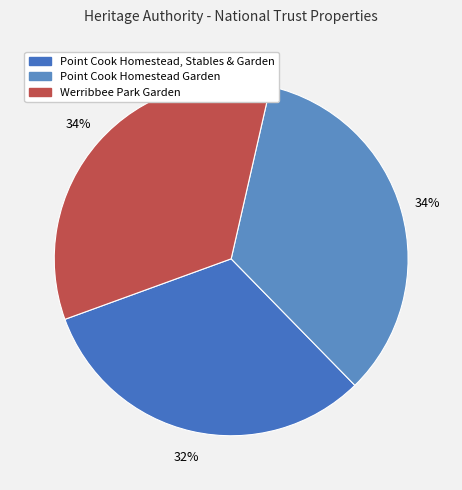

To the nearest percent, what is the difference between the largest and smallest slice percentages?

2%